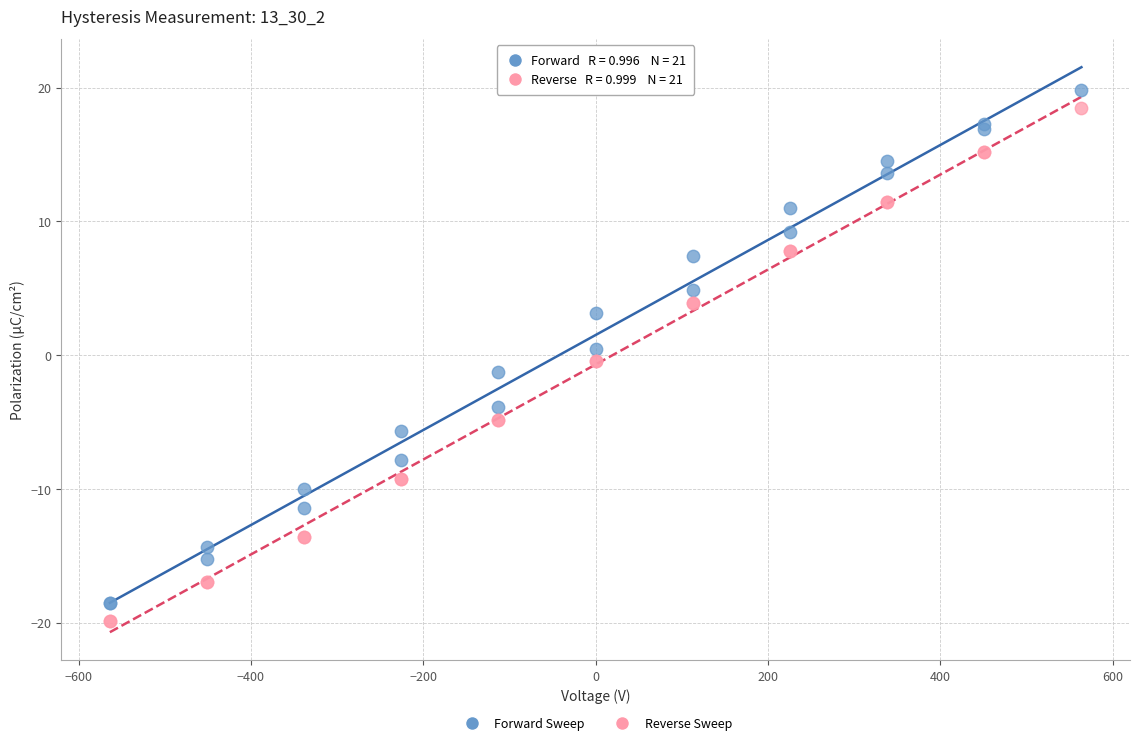

What is the X range (max minus min) for the scatter plot?

1127.5